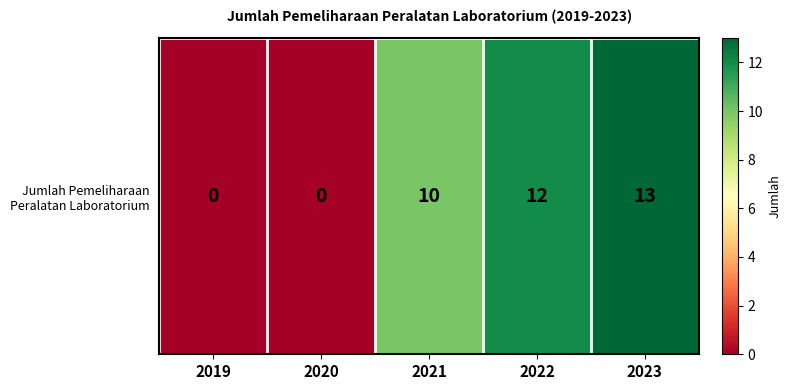

Reading right to left, what are all the values shown in this chart?

2023=13	2022=12	2021=10	2020=0	2019=0